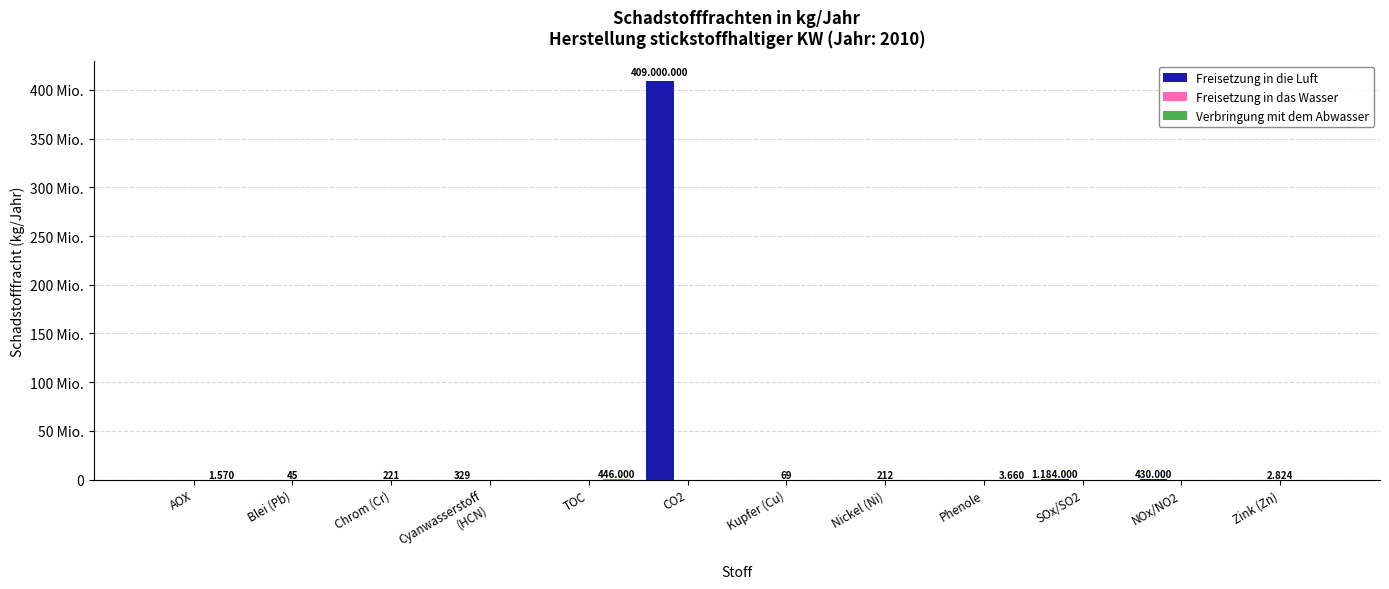

Where is Freisetzung in das Wasser nearest to the value 1412?

Chrom (Cr)